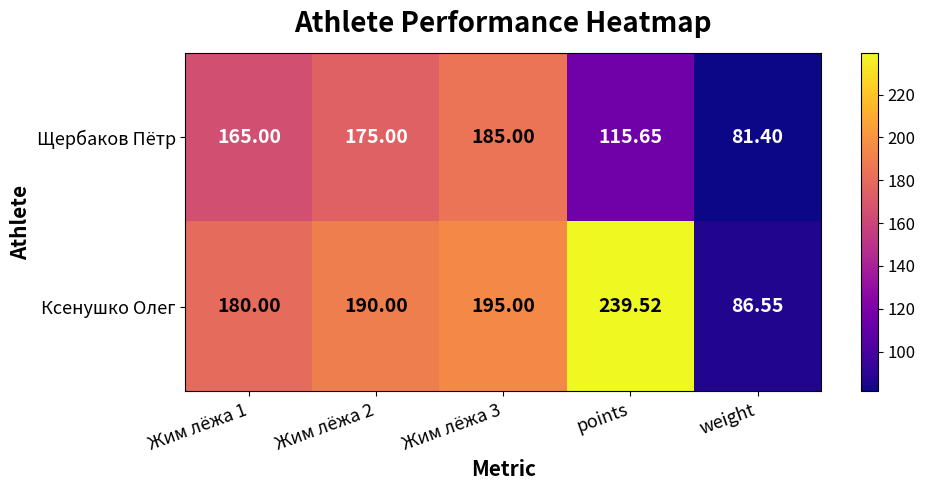

Which label corresponds to the smallest value in the chart?

weight